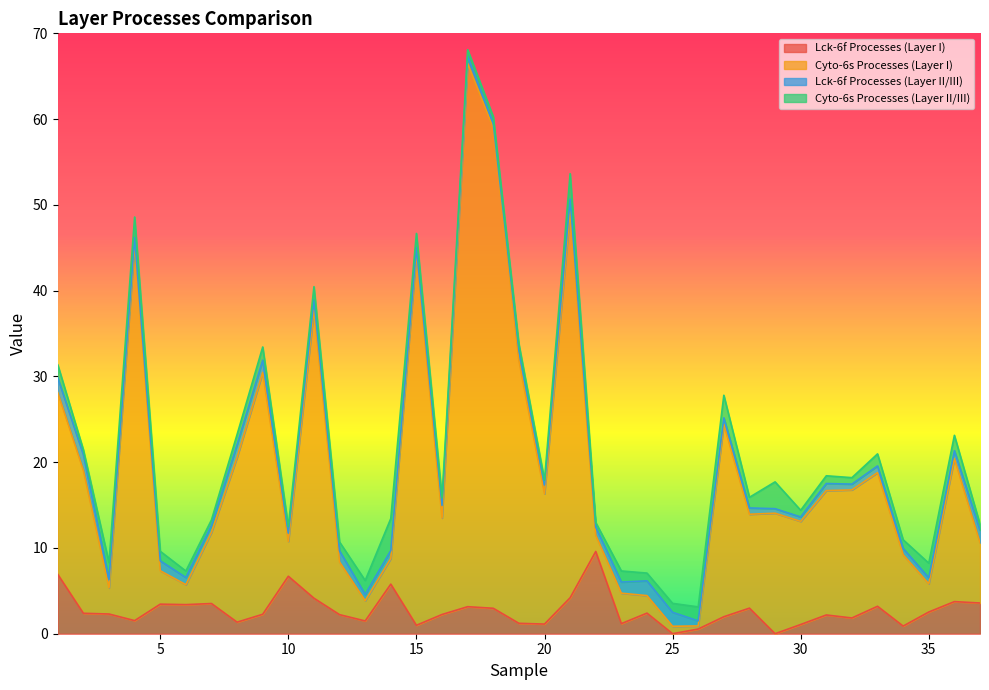

At which label does Lck-6f Processes (Layer I) reach its peak?

22